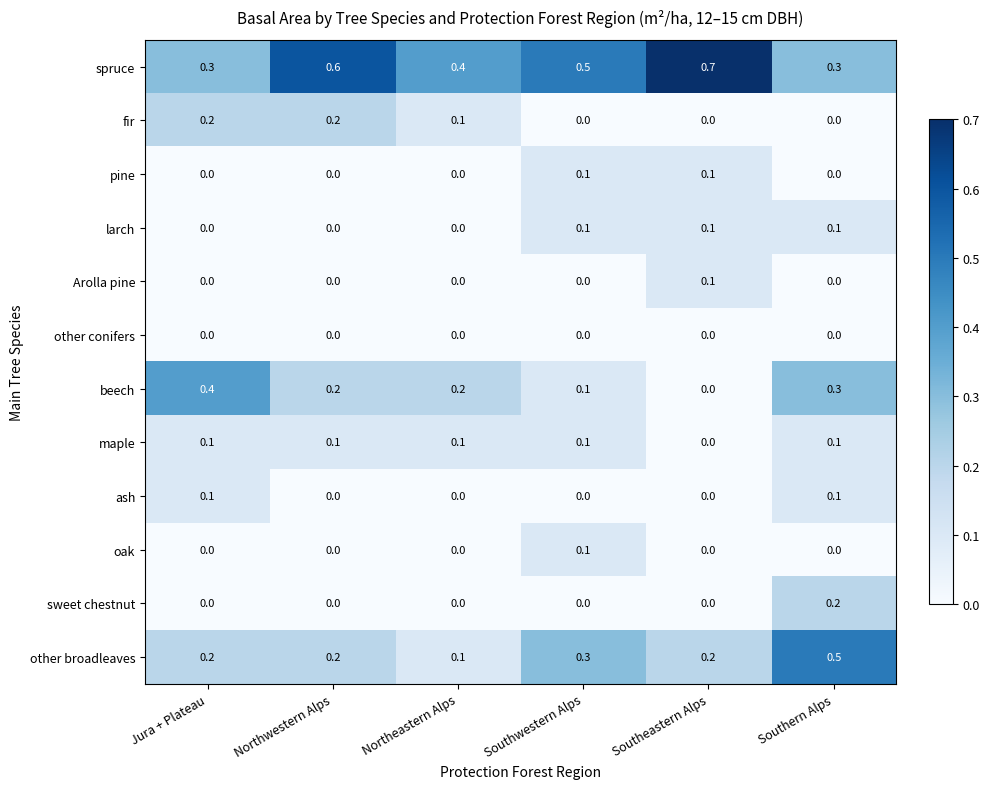

What is the sum of all spruce values?

2.8